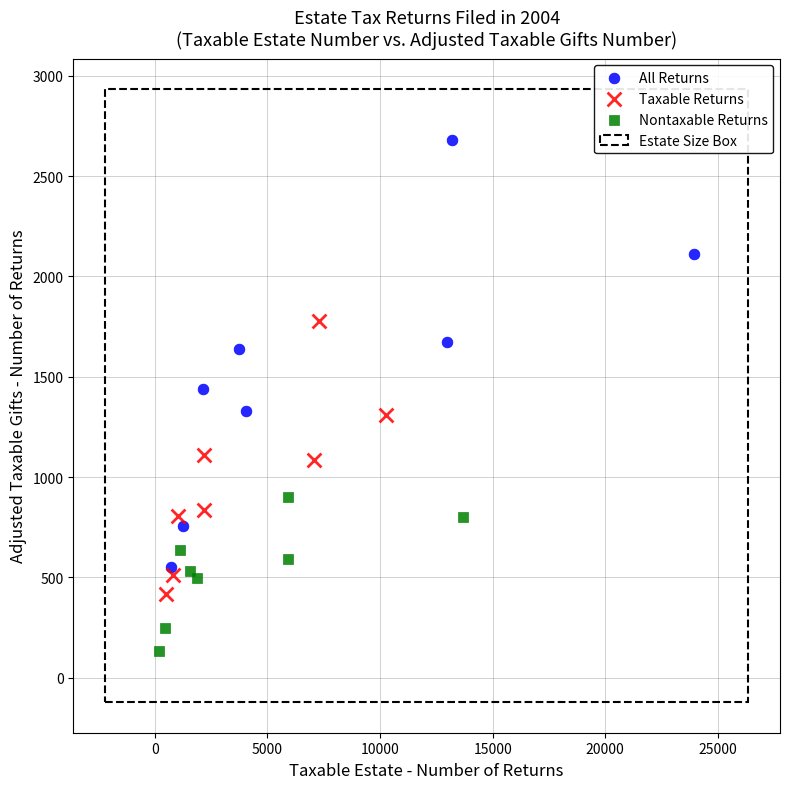

Which series has the widest spread of Y values?

All Returns